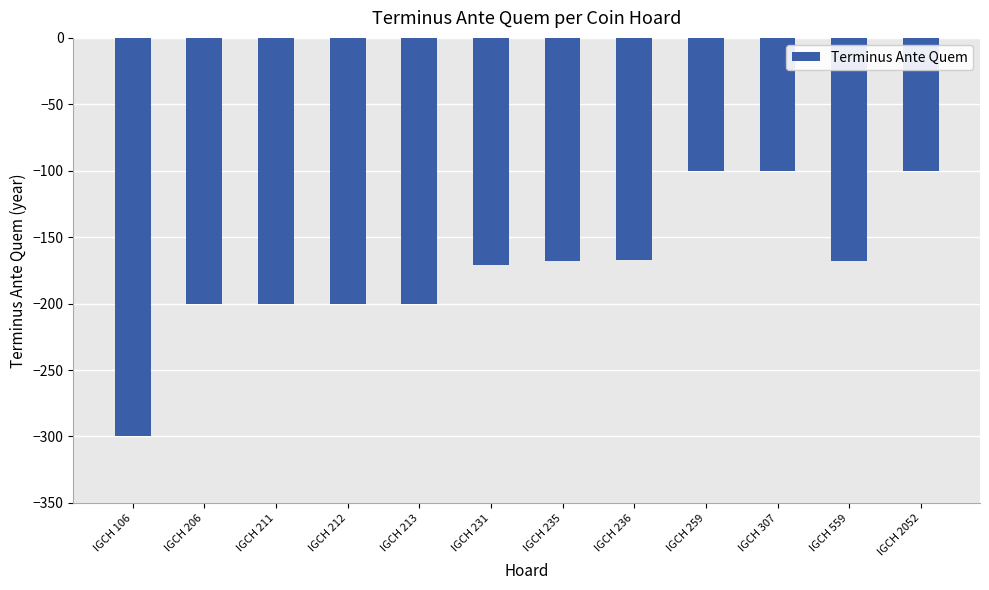

Does the chart contain stacked bars?

No